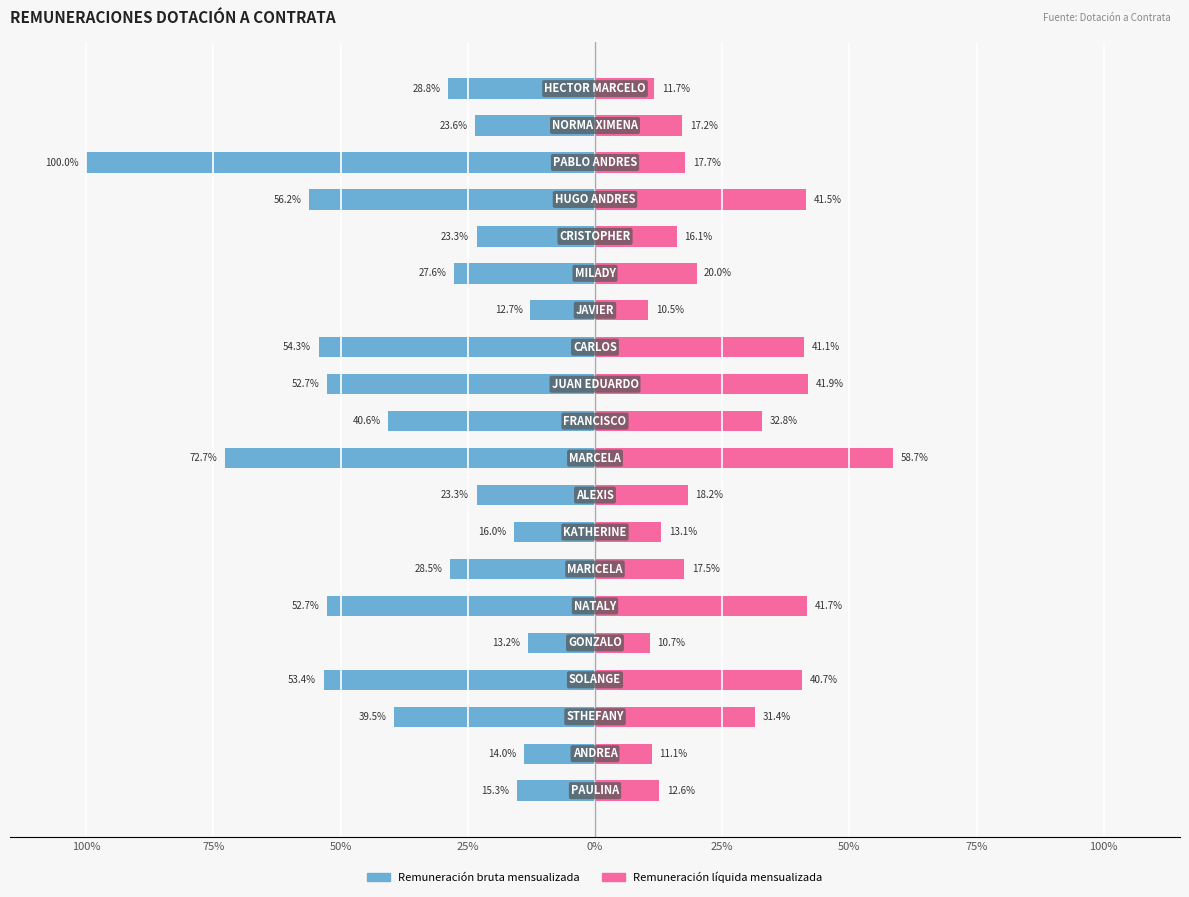

Is the value of Remuneración líquida mensualizada at 12 greater than the value of Remuneración bruta mensualizada at 11?

Yes